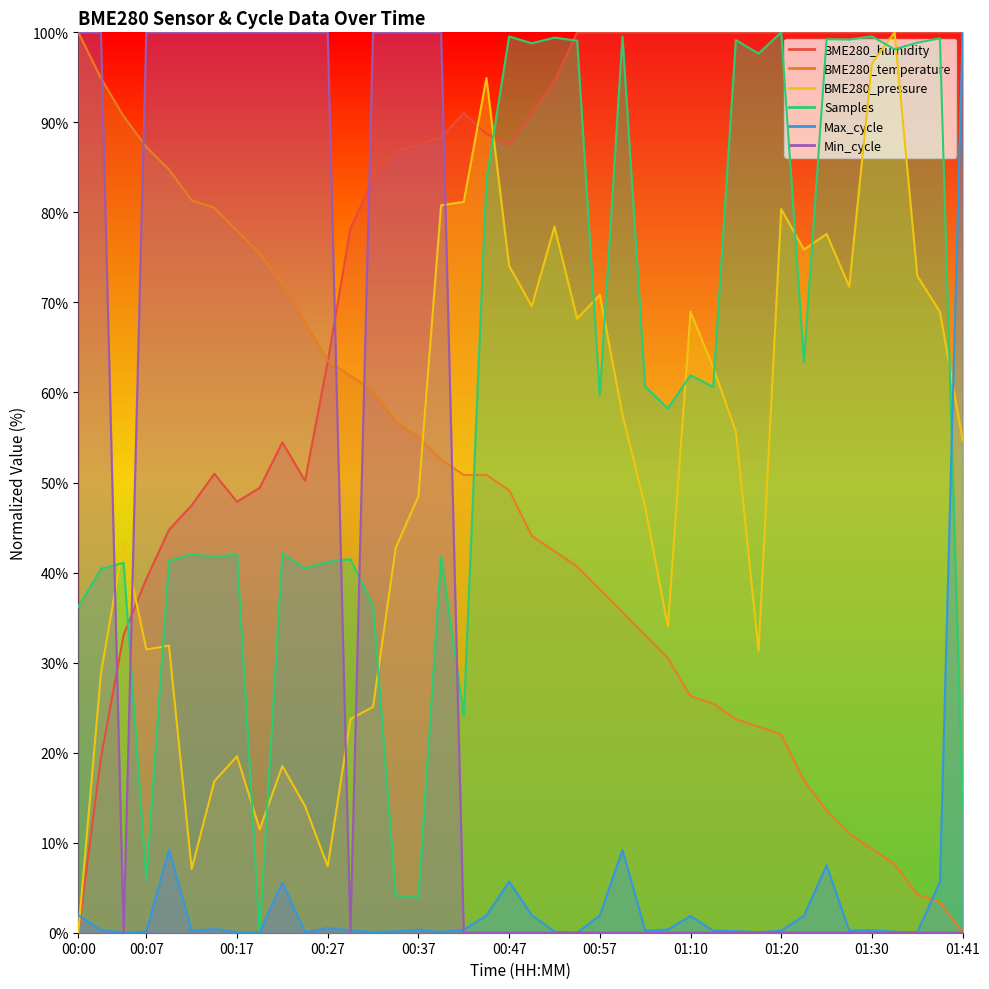

How many values in the BME280_temperature series are below 49?

20